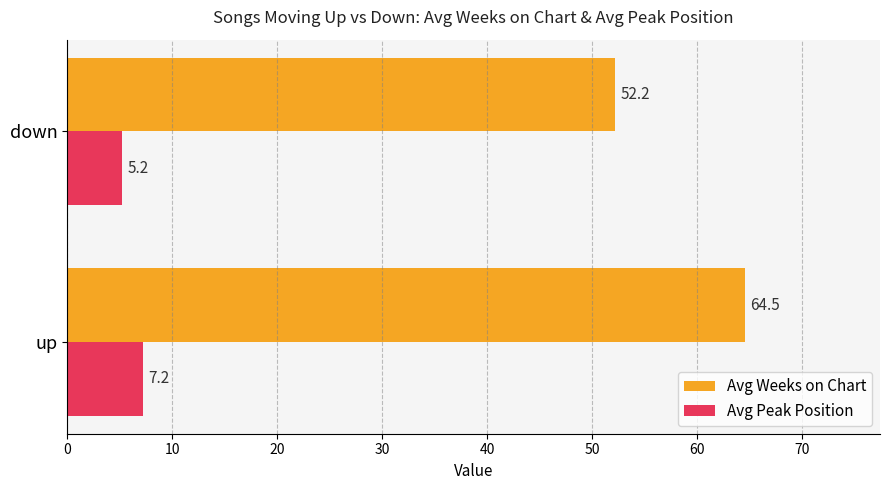

Rank the series by their average value, from lowest to highest.

Avg Peak Position, Avg Weeks on Chart